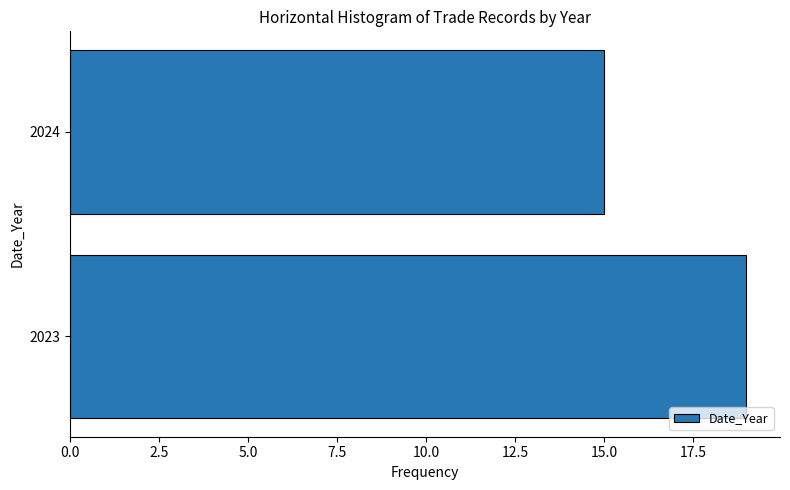

Reading bottom to top, transcribe all the data shown in this chart.

2023=19	2024=15